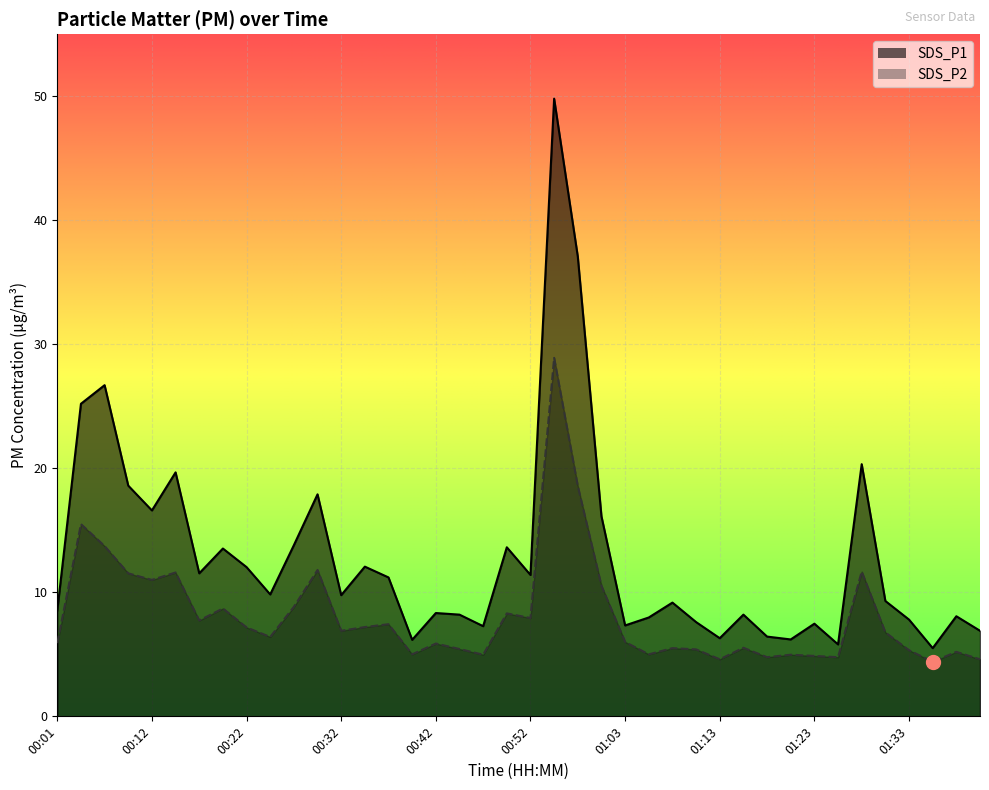

What are all the series names shown in the legend?

SDS_P1, SDS_P2